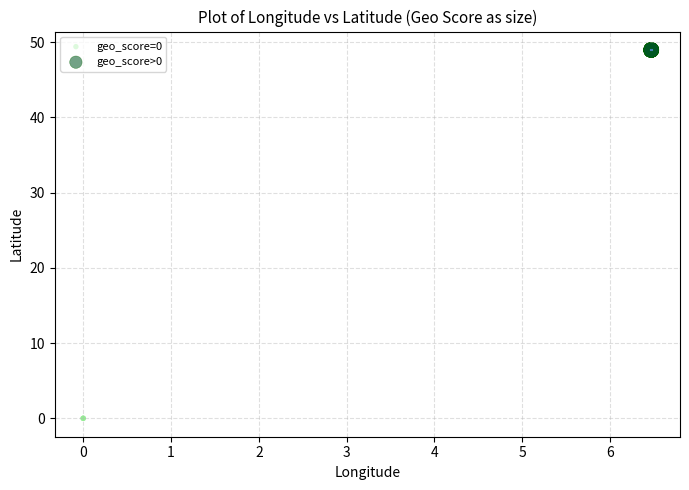

Which series contains the lowest Y value?

geo_score=0